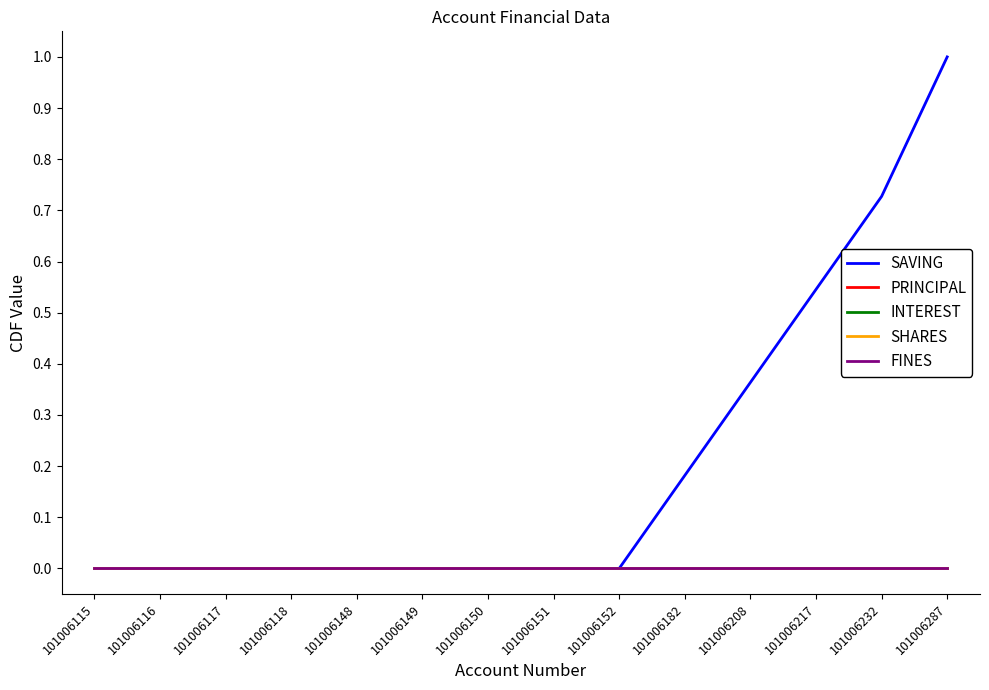

The value of INTEREST at 101006115 is 0.0. True or false?

True